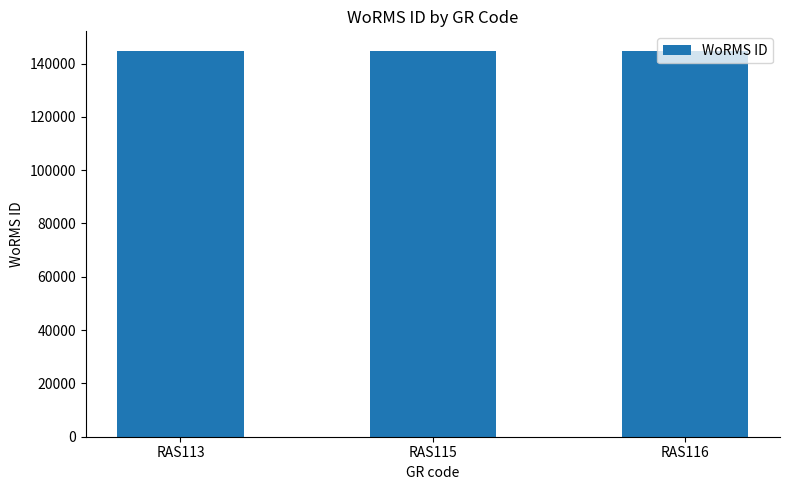

What is the ratio of the value at RAS116 to the value at RAS115?

1.0